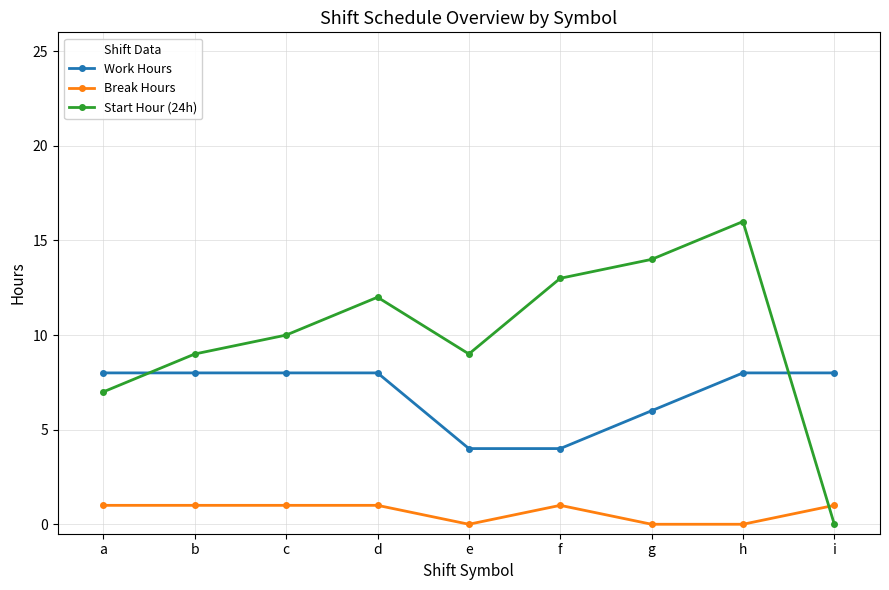

What is the average value of the Start Hour (24h) series?

10